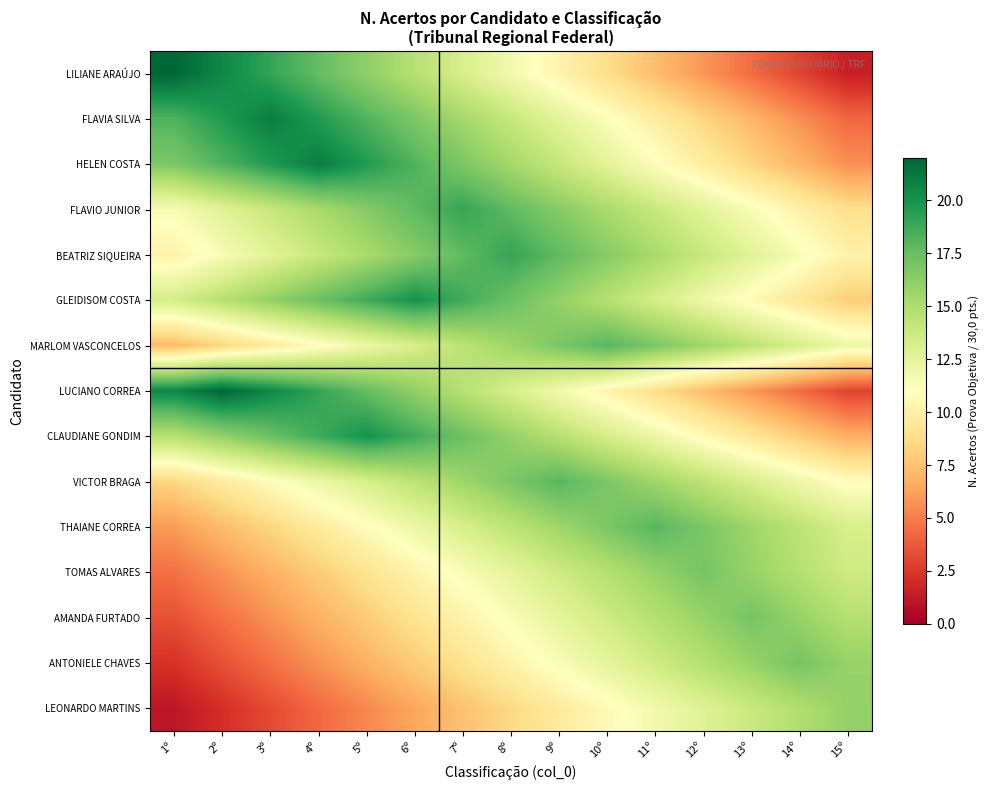

What is the total value across all series at 9º?

210.9